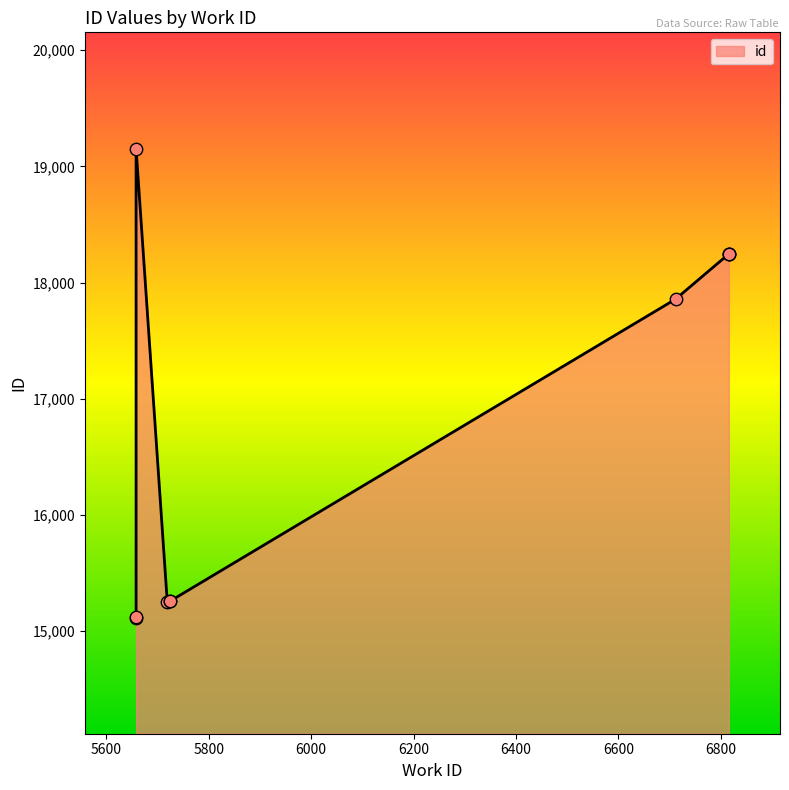

What is the ratio of the value at 6816 to the value at 6712?

1.0